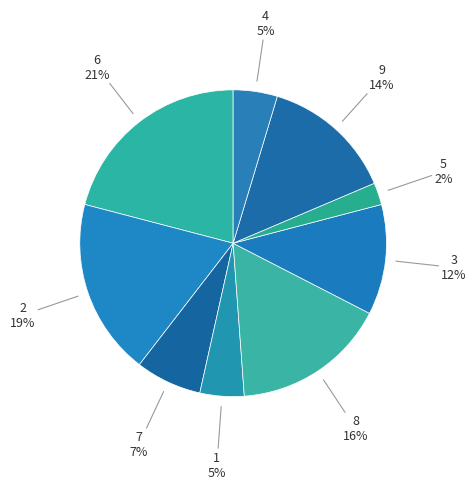

Which has a higher value, 7 or 8?

8